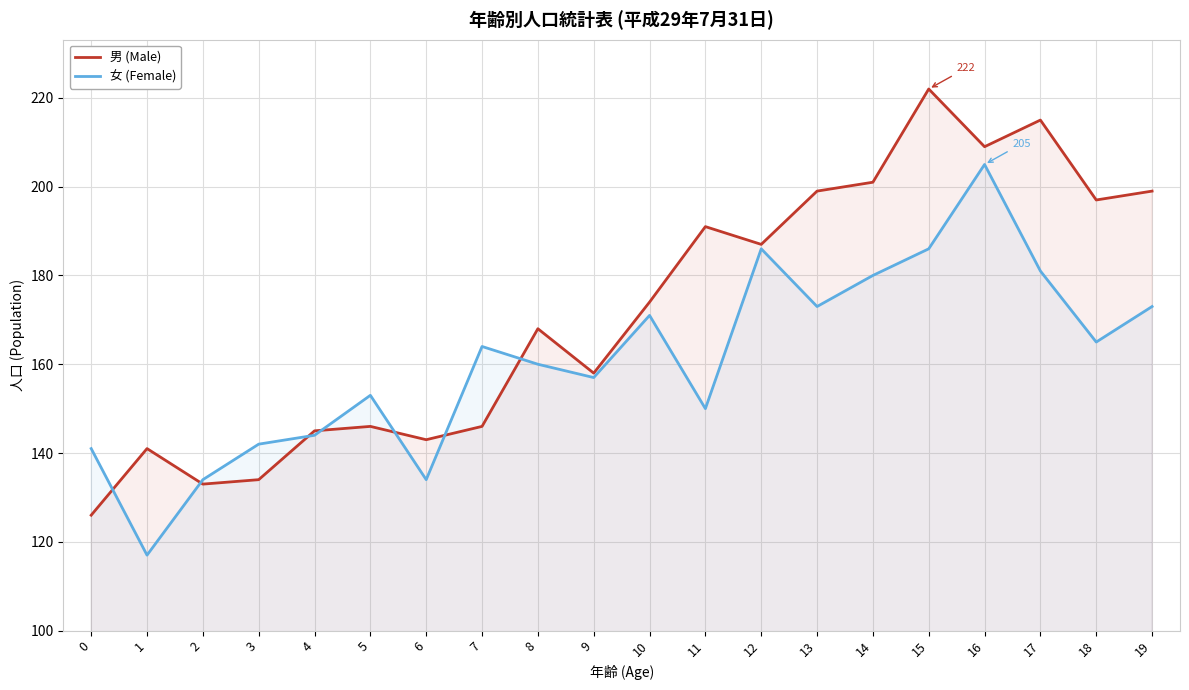

Rank the categories by 女 (Female) value from highest to lowest.

16, 12, 15, 17, 14, 13, 19, 10, 18, 7, 8, 9, 5, 11, 4, 3, 0, 2, 6, 1